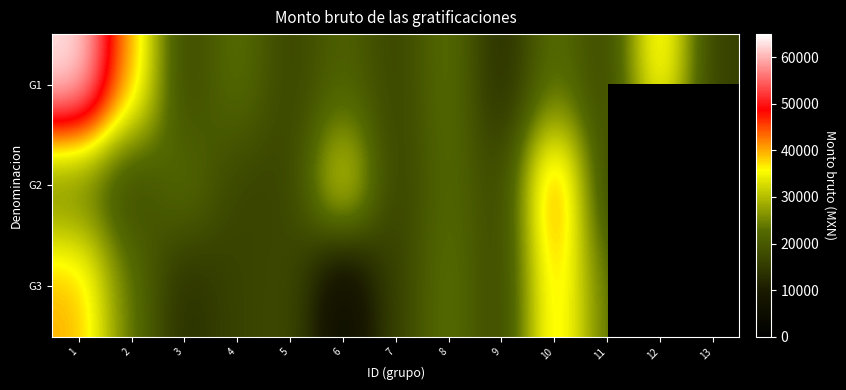

The G1 series shows 16448.0 at 11. True or false?

True